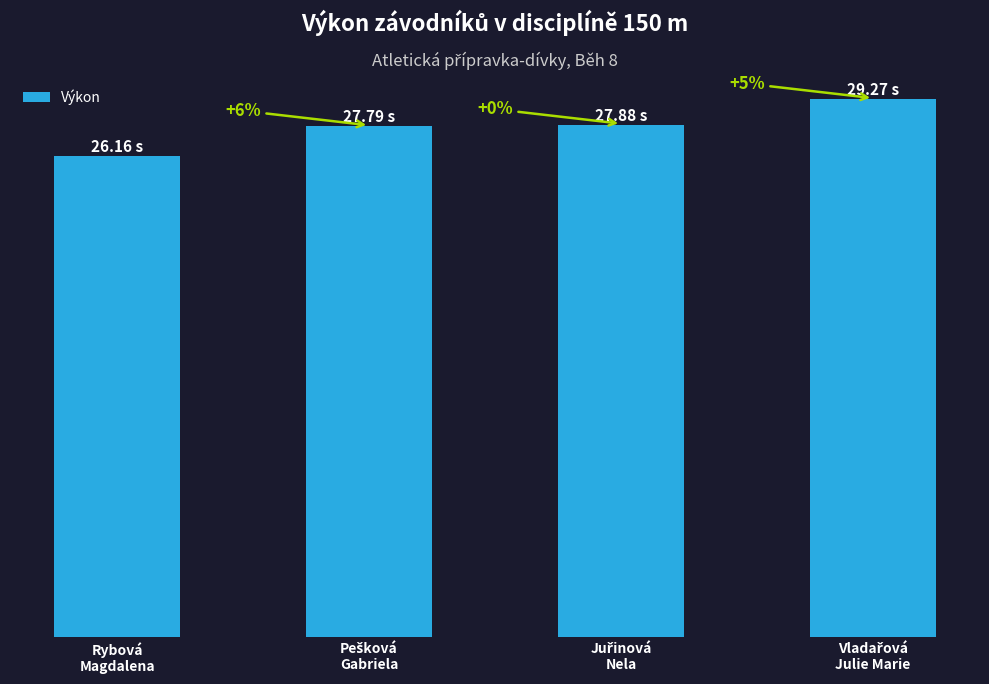

What is the greatest value displayed?

29.3